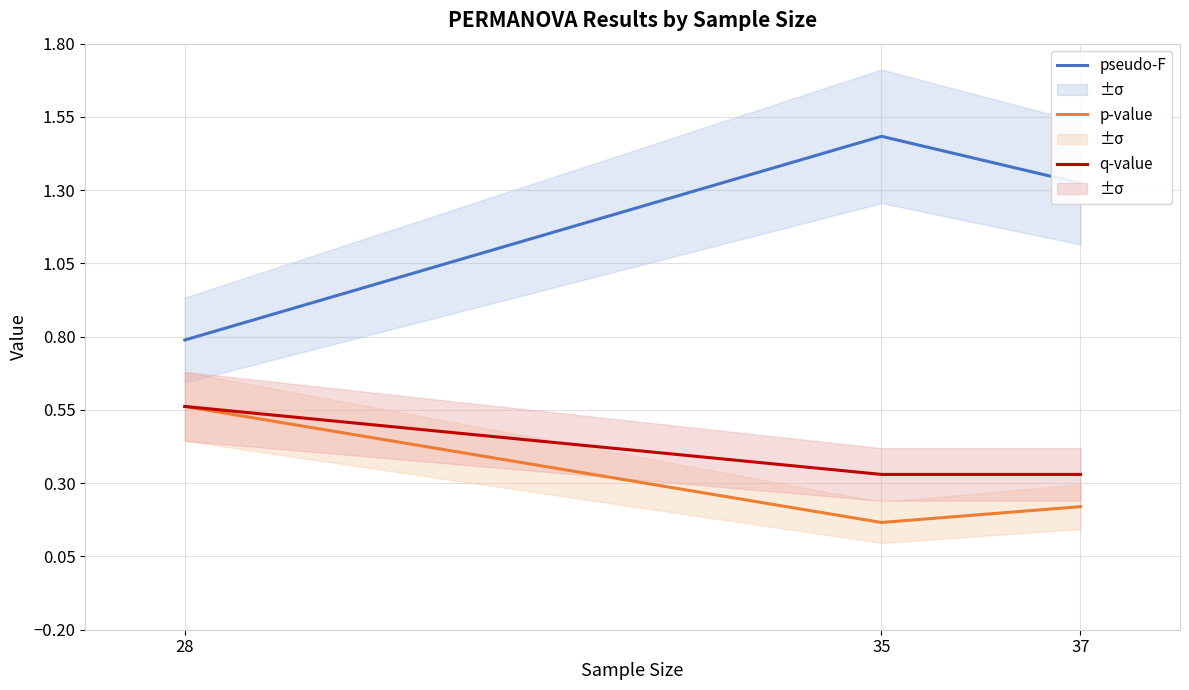

Is it true that q-value equals 0.1 at 37?

False